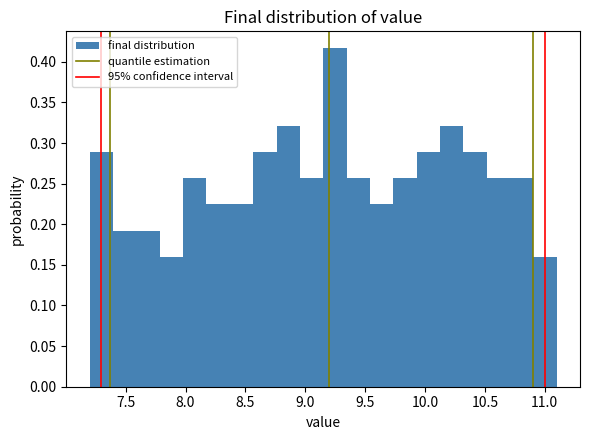

Around what value on the x-axis is the tallest bar? Give the approximate position of its centre, as read against the axis.

9.25